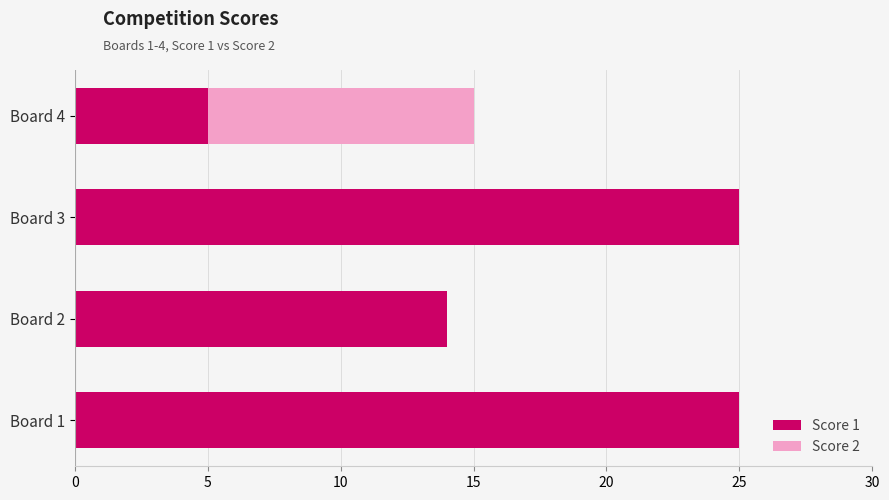

The value of Score 1 at Board 4 is 5. True or false?

True